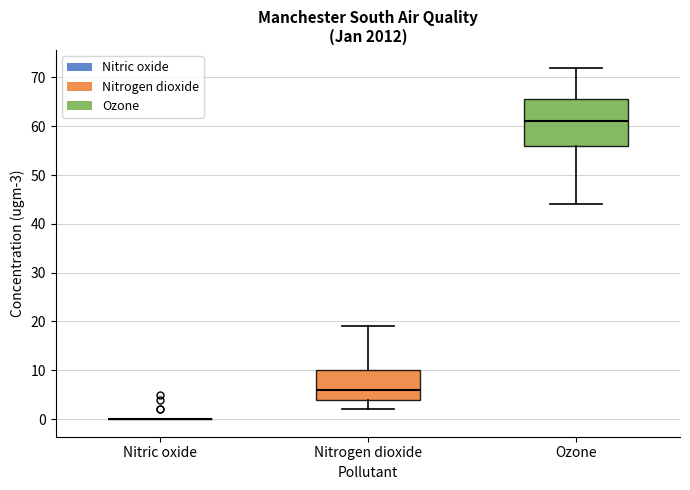

Which box is the tallest, from its lower edge to its upper edge?

Ozone